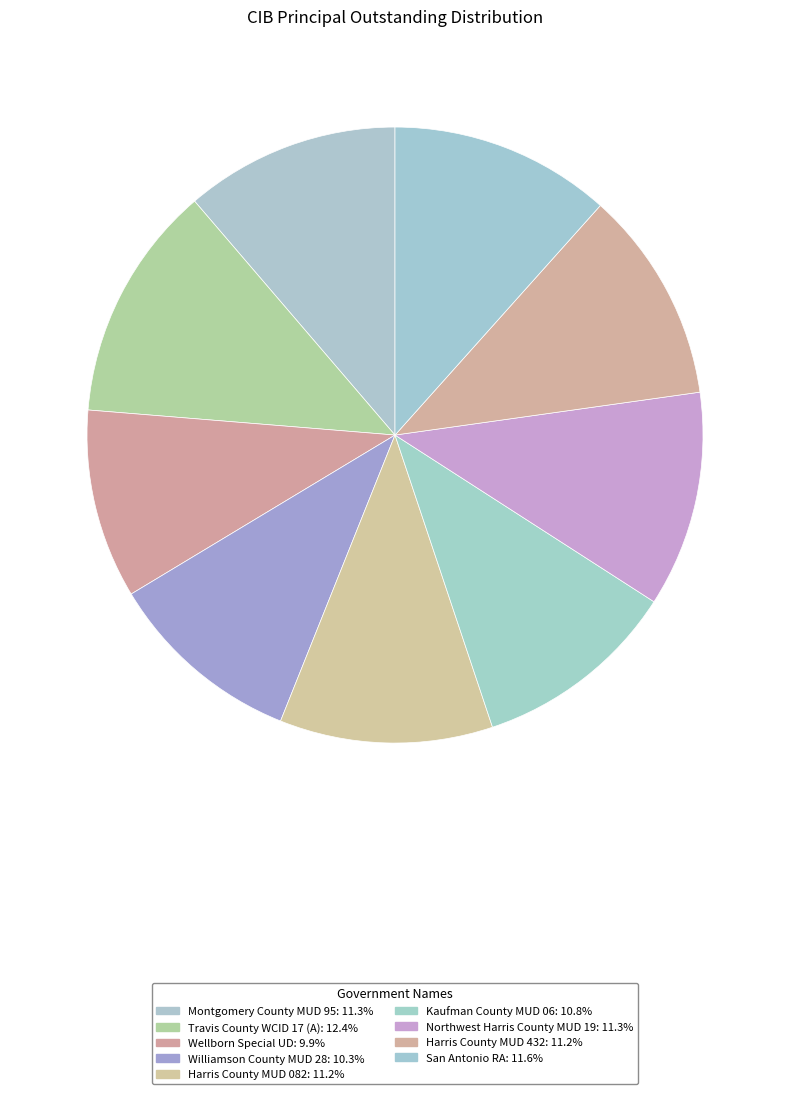

Combined, what portion of the pie is Northwest Harris County MUD 19 and Harris County MUD 082?

22.5%